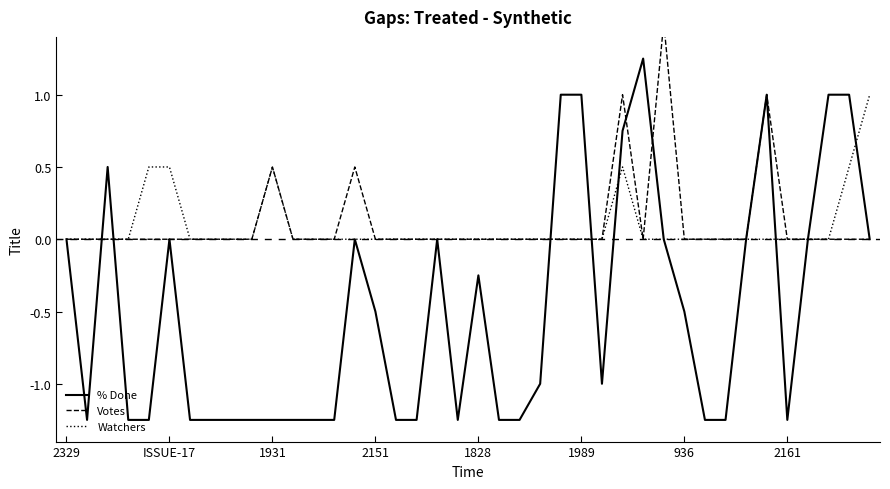

Which has a higher value, 11 or 33?

33